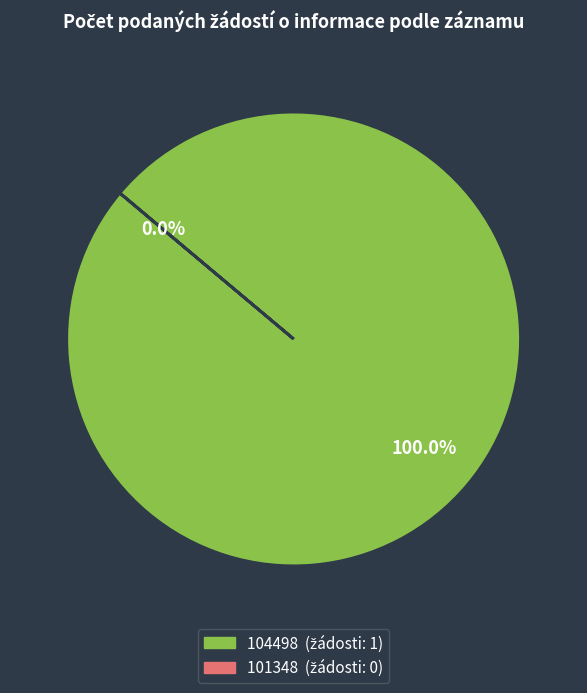

To the nearest percent, what percentage of the pie is 104498?

100%